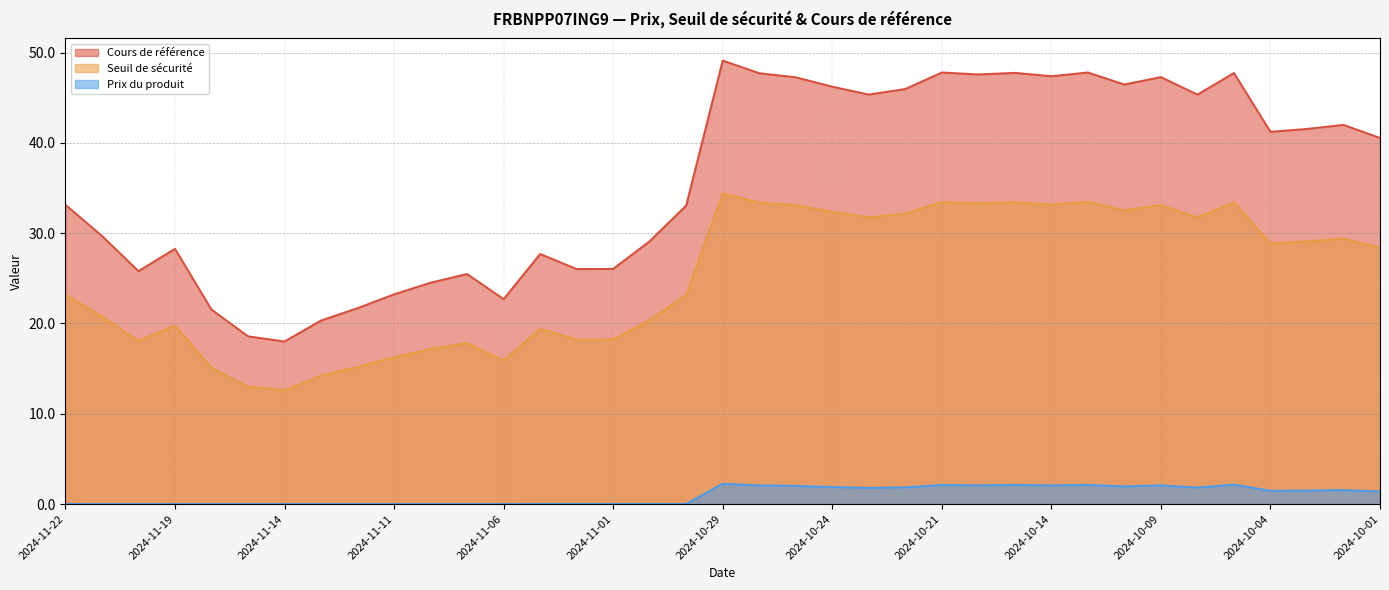

Does the chart display data point markers on the line(s)?

No